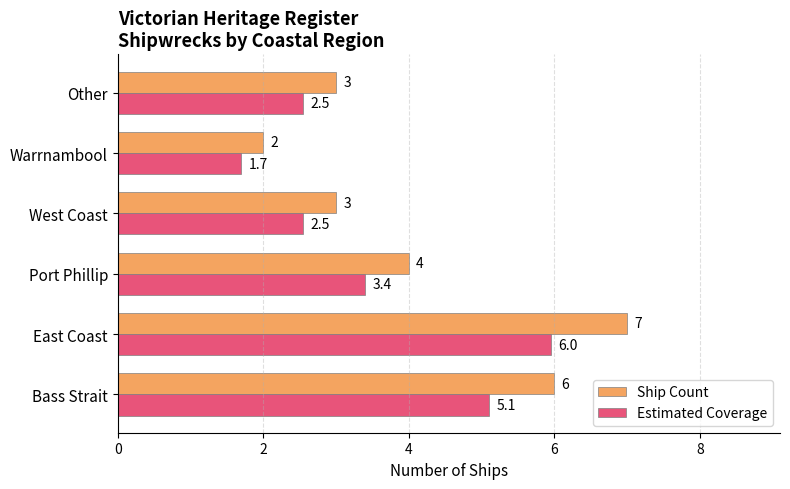

What is the sum of all Ship Count values?

25.0